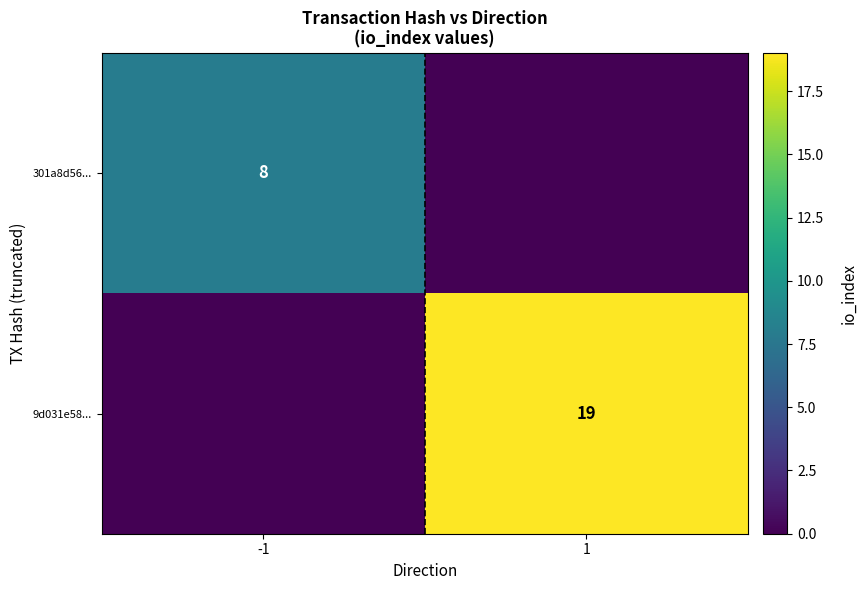

True or false: 9d031e58... has a value of 19 at 1.

True